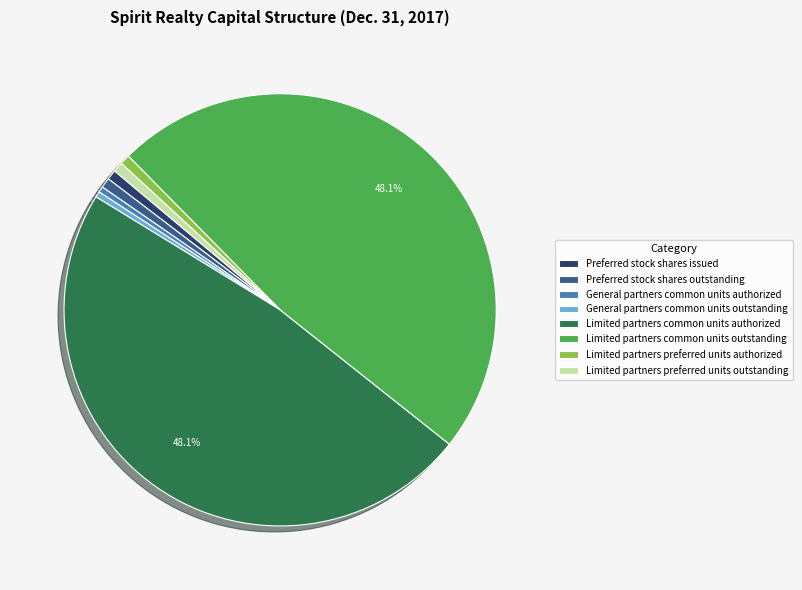

Approximately how many times larger is the value at General partners common units outstanding compared to Preferred stock shares outstanding?

0.6